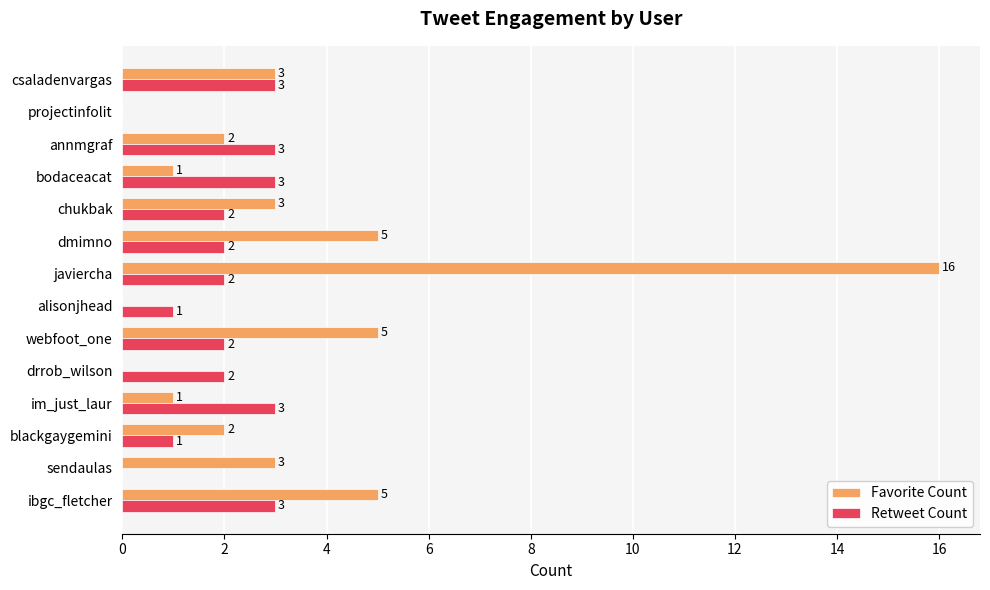

Which series changed the most between blackgaygemini and im_just_laur?

Retweet Count